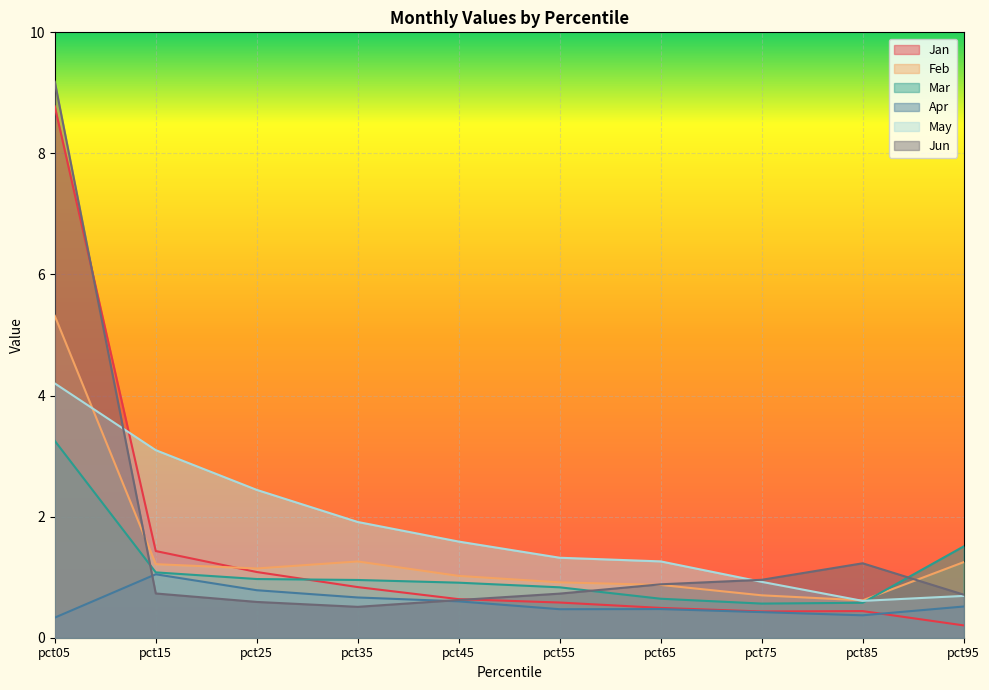

Which series has the largest total across all categories?

May